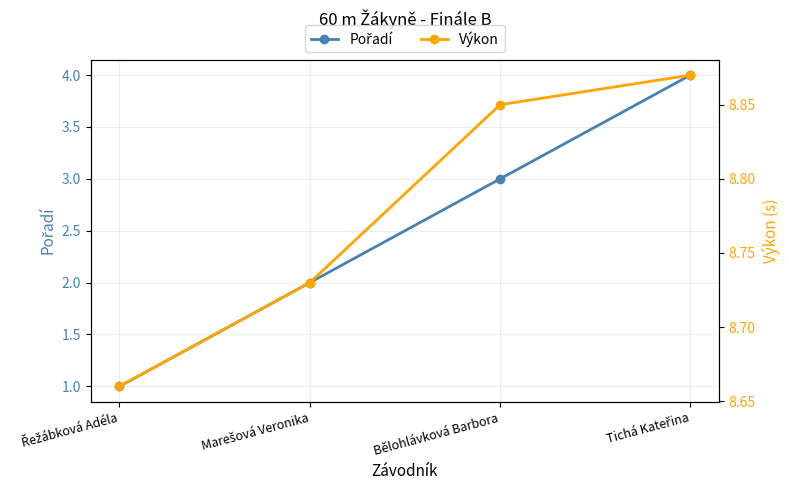

The Pořadí series shows 2.0 at Marešová Veronika. True or false?

True